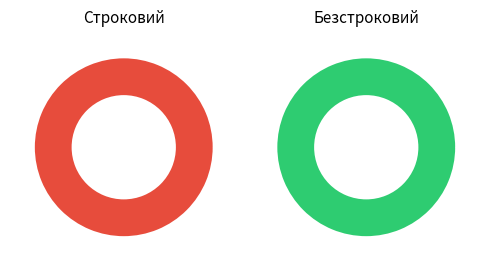

Does Безстроковий represent more than half of the total?

Yes